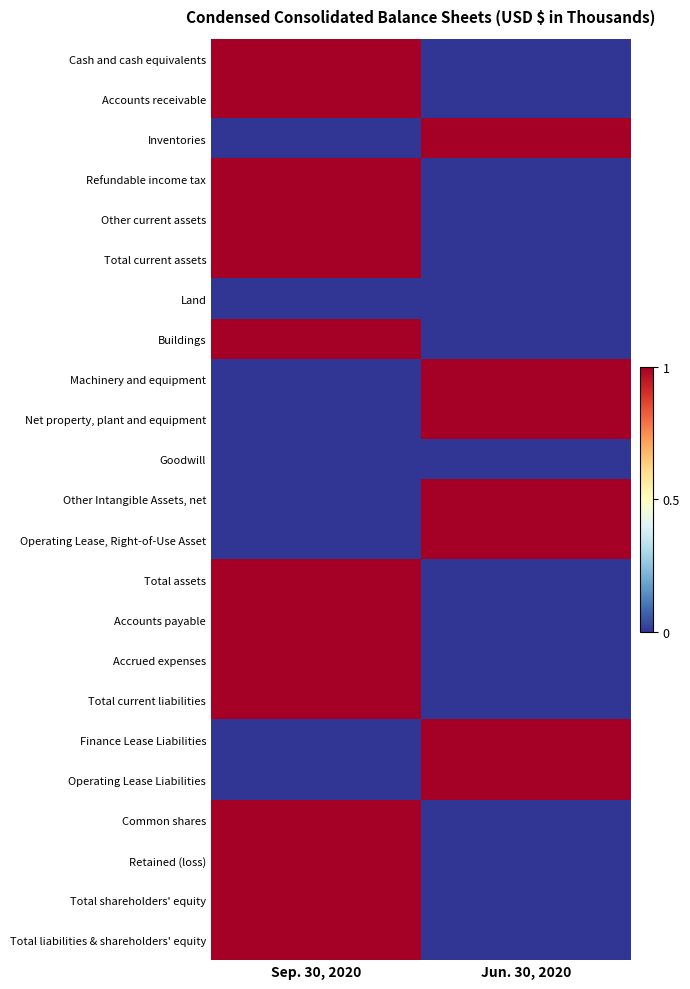

Rank the series by their maximum value, from lowest to highest.

Land, Goodwill, Cash and cash equivalents, Accounts receivable, Inventories, Refundable income tax, Other current assets, Total current assets, Buildings, Machinery and equipment, Net property, plant and equipment, Other Intangible Assets, net, Operating Lease, Right-of-Use Asset, Total assets, Accounts payable, Accrued expenses, Total current liabilities, Finance Lease Liabilities, Operating Lease Liabilities, Common shares, Retained (loss), Total shareholders' equity, Total liabilities & shareholders' equity